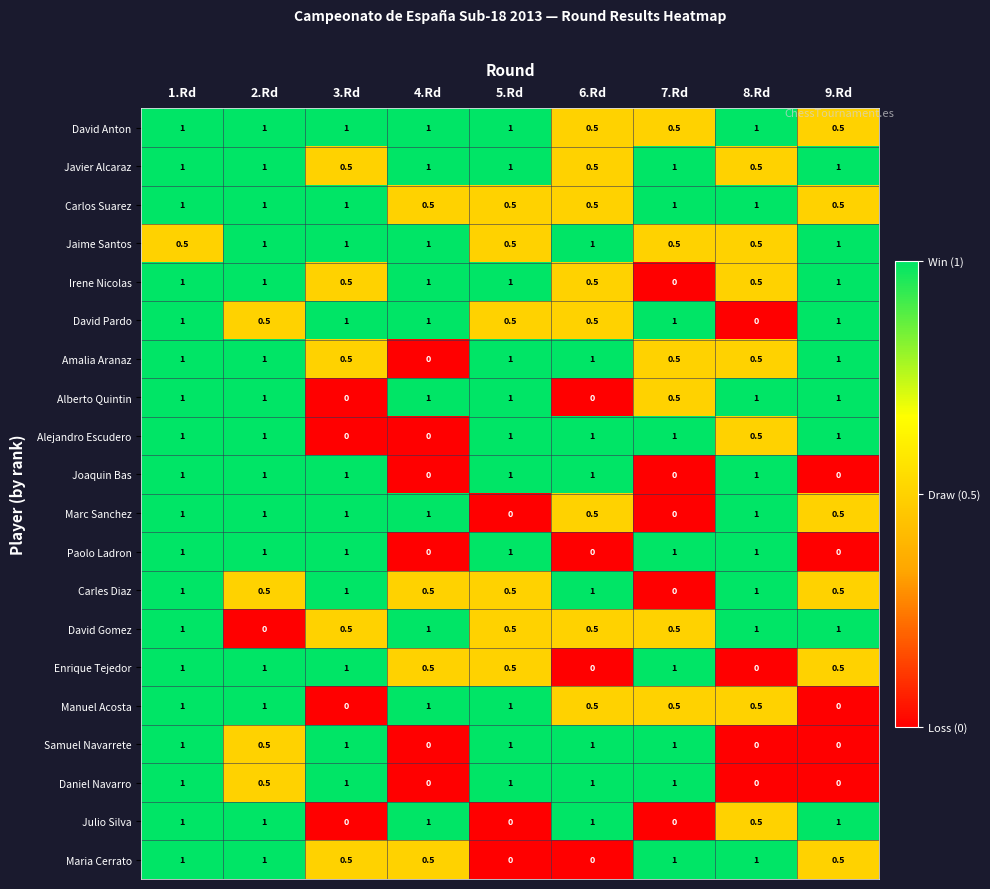

The David Pardo series shows 1.0 at 1.Rd. True or false?

True